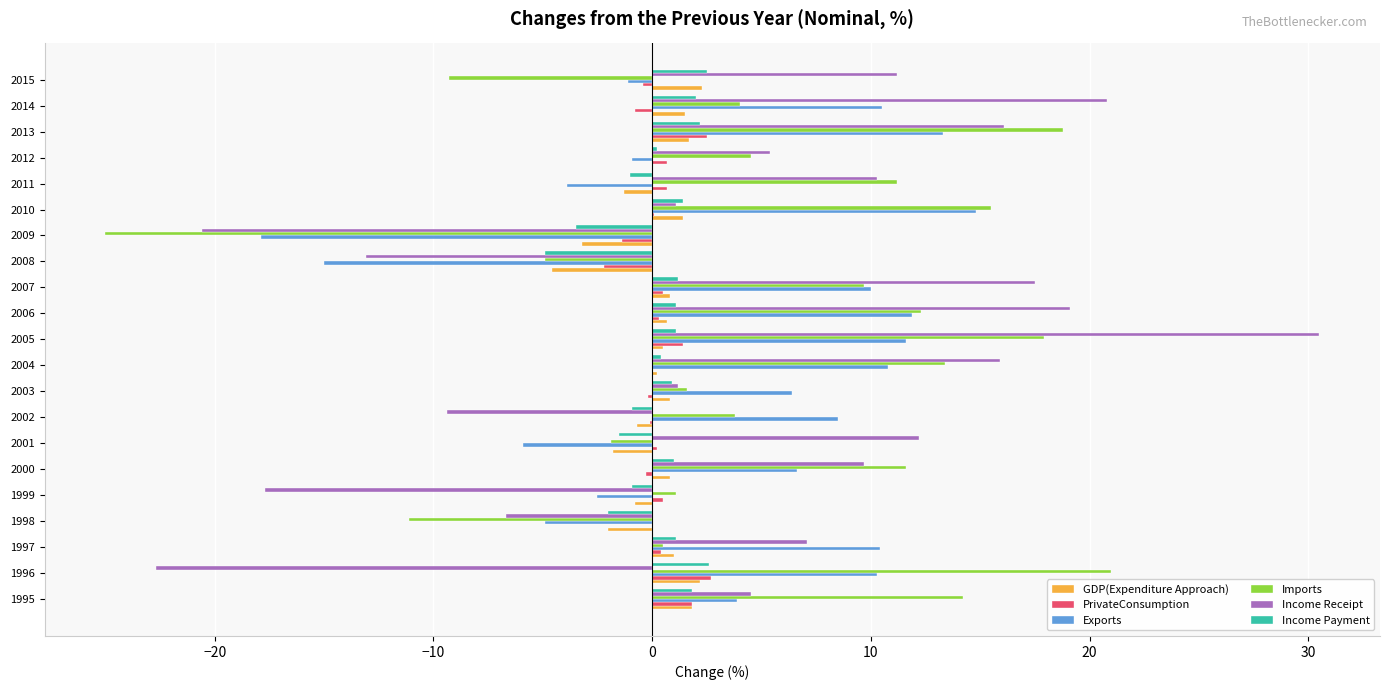

Is it true that PrivateConsumption equals 1.4 at 2005?

True